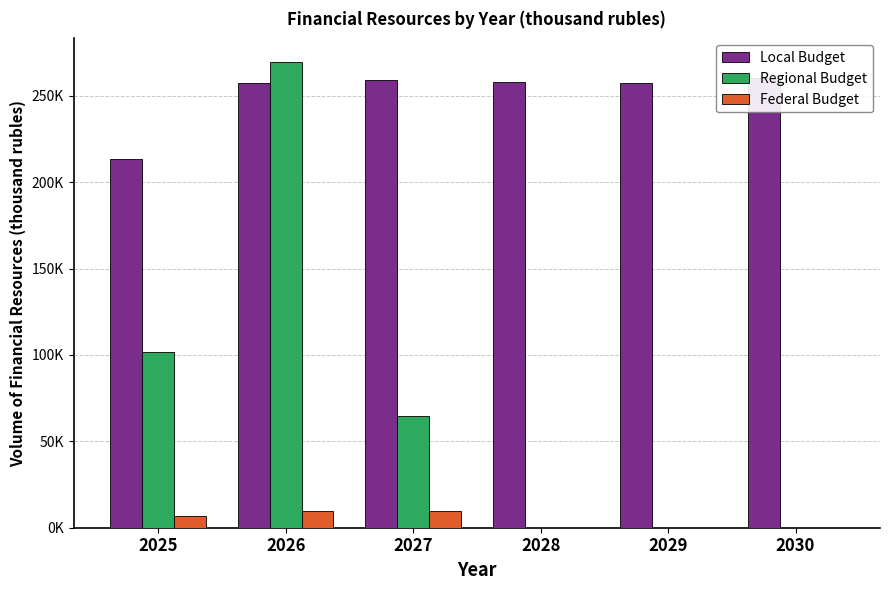

List the series in order of their overall mean, lowest first.

Federal Budget, Regional Budget, Local Budget